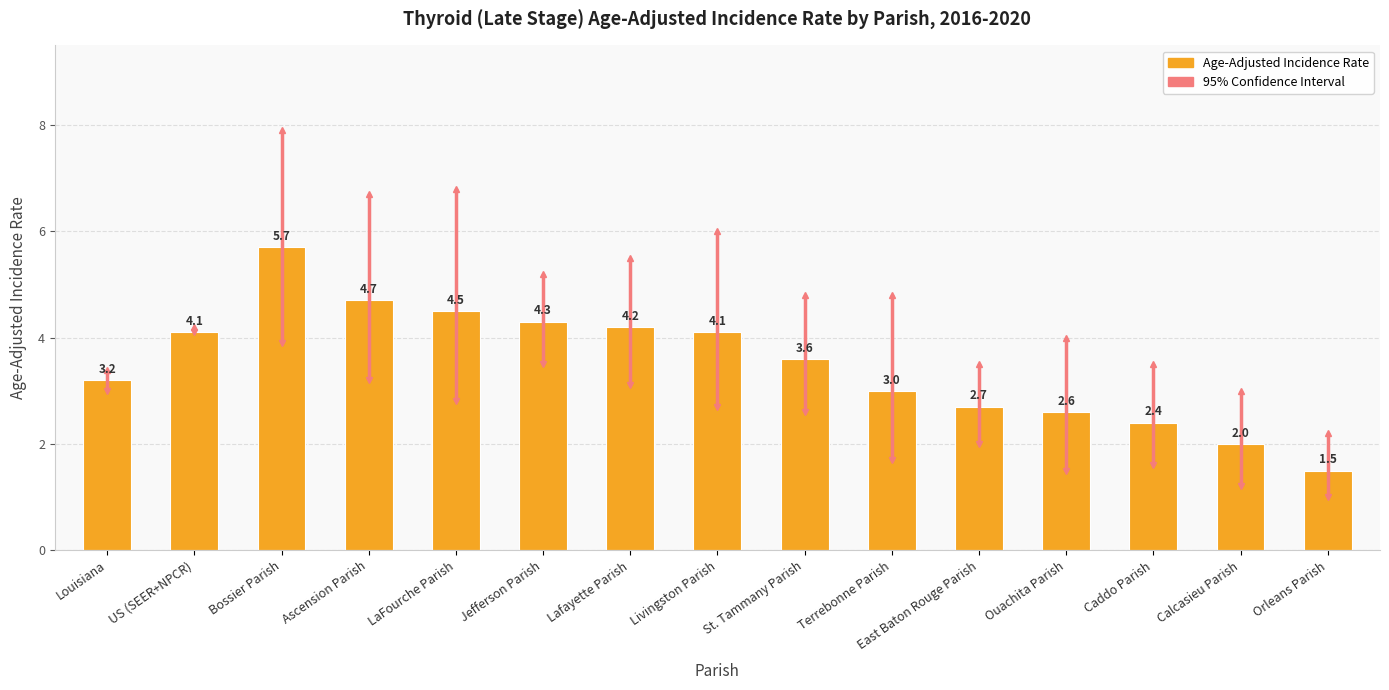

Between Terrebonne Parish and Lafayette Parish, which is larger?

Lafayette Parish